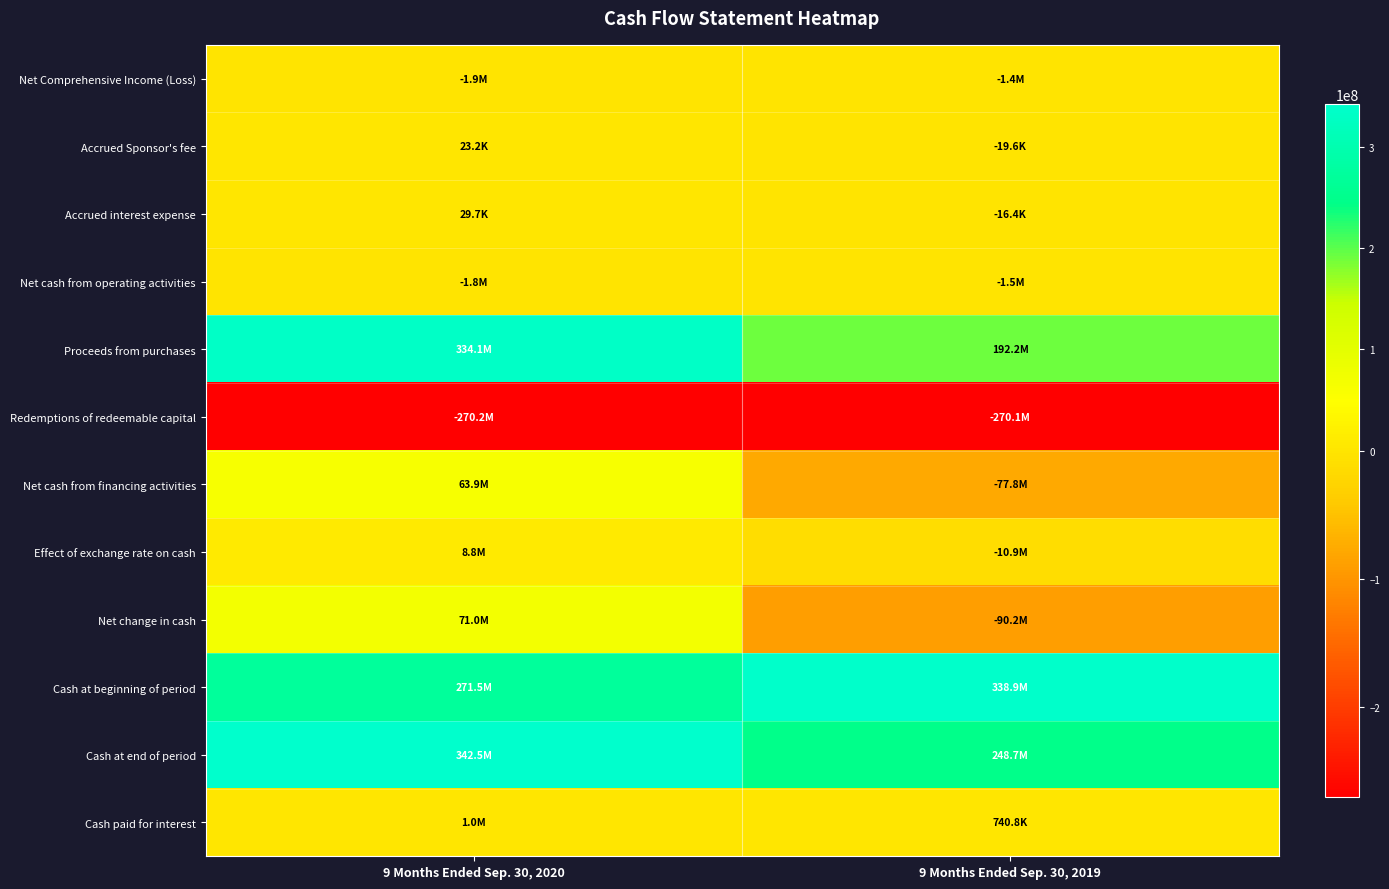

Between 9 Months Ended Sep. 30, 2019 and 9 Months Ended Sep. 30, 2020, which is larger?

9 Months Ended Sep. 30, 2019